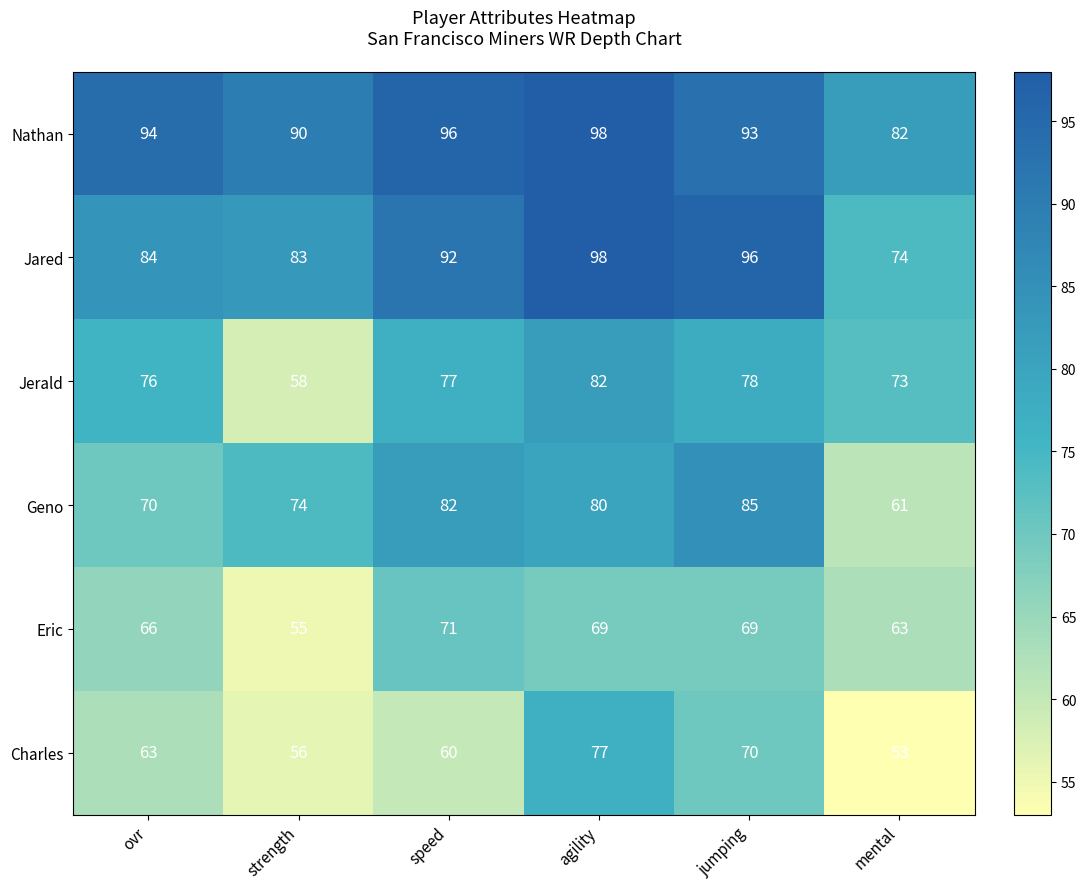

Which category has the highest value across all series?

agility